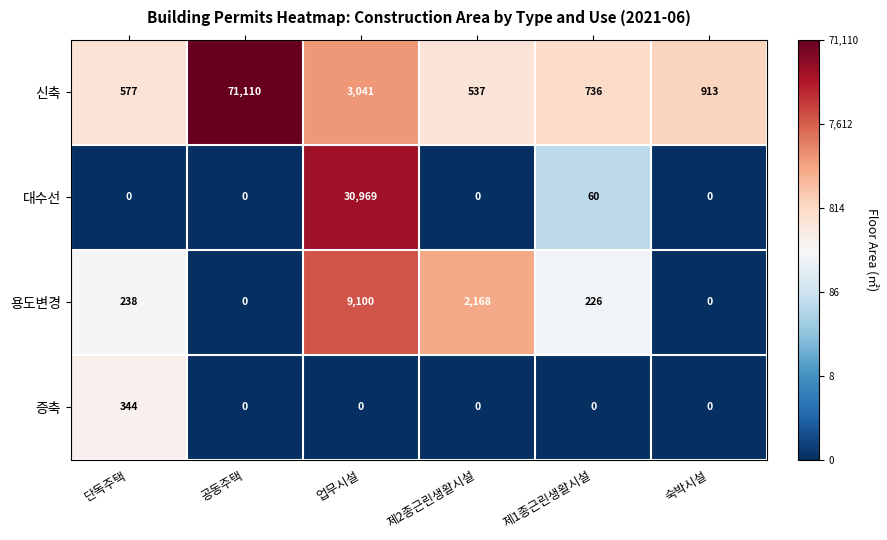

What is the difference between the second highest and second lowest values in the 신축 series?

2464